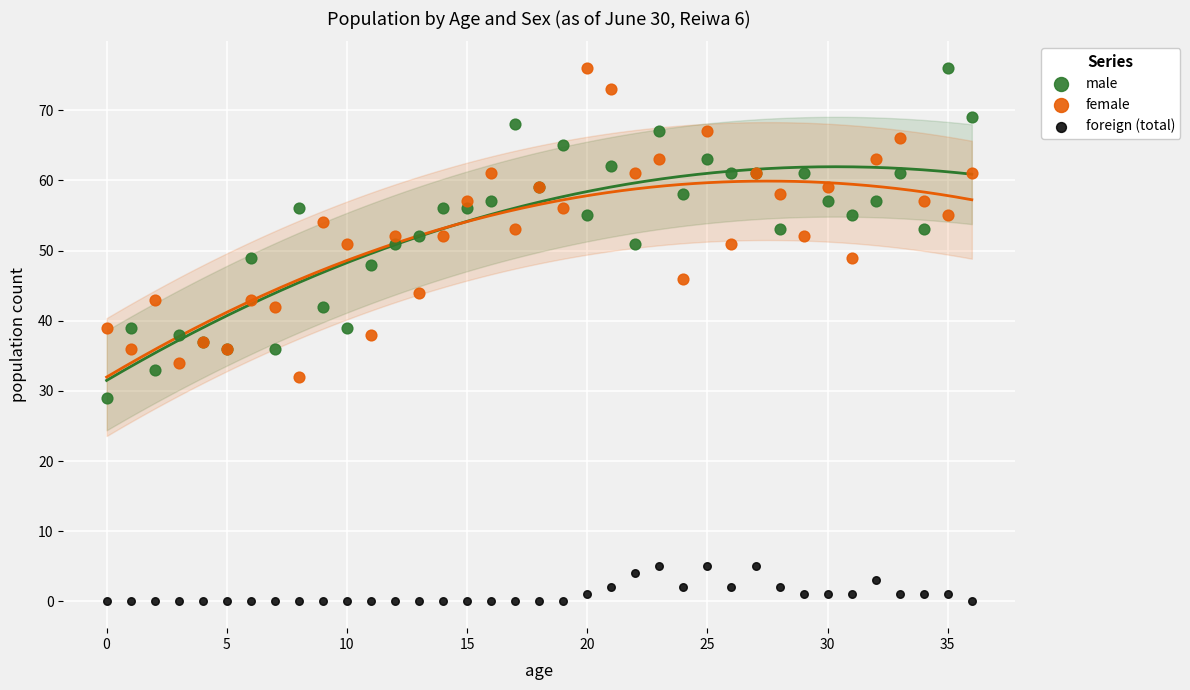

Which series reaches the minimum Y coordinate?

foreign (total)